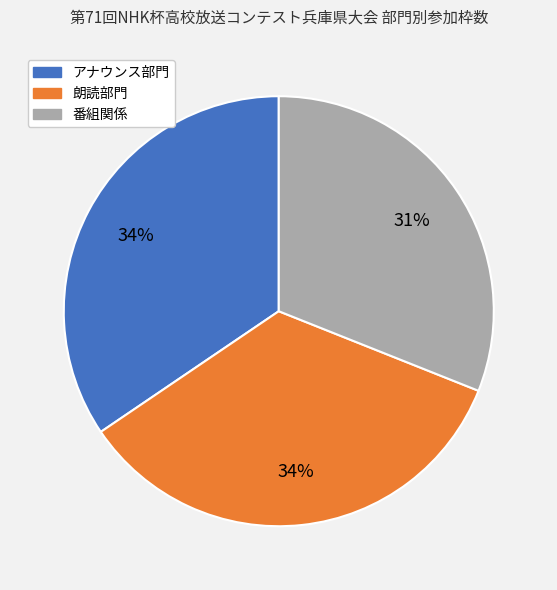

Combined, do 番組関係 and 朗読部門 account for over 50%?

Yes